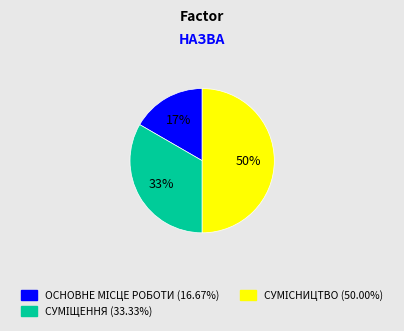

To the nearest percent, what is the average slice percentage?

33%